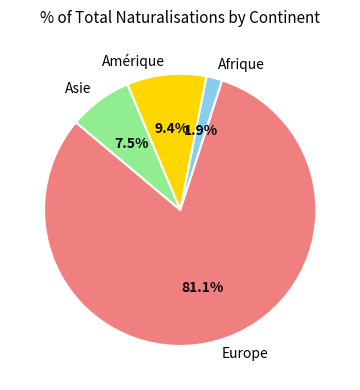

What is the total percentage of Europe and Asie?

88.7%